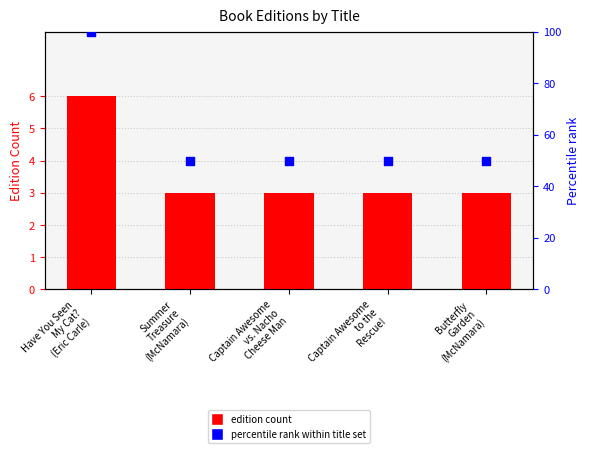

Between Captain Awesome
to the
Rescue! and Captain Awesome
vs. Nacho
Cheese Man, which is larger?

Captain Awesome
to the
Rescue!